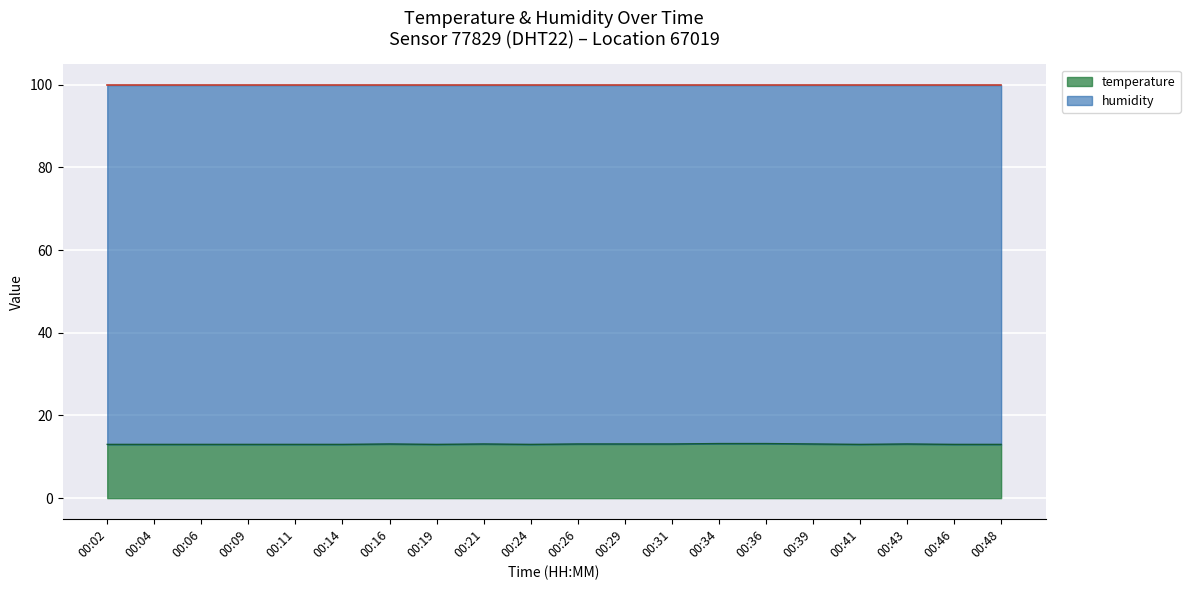

True or false: the data shows 3.7 at 00:02.

False